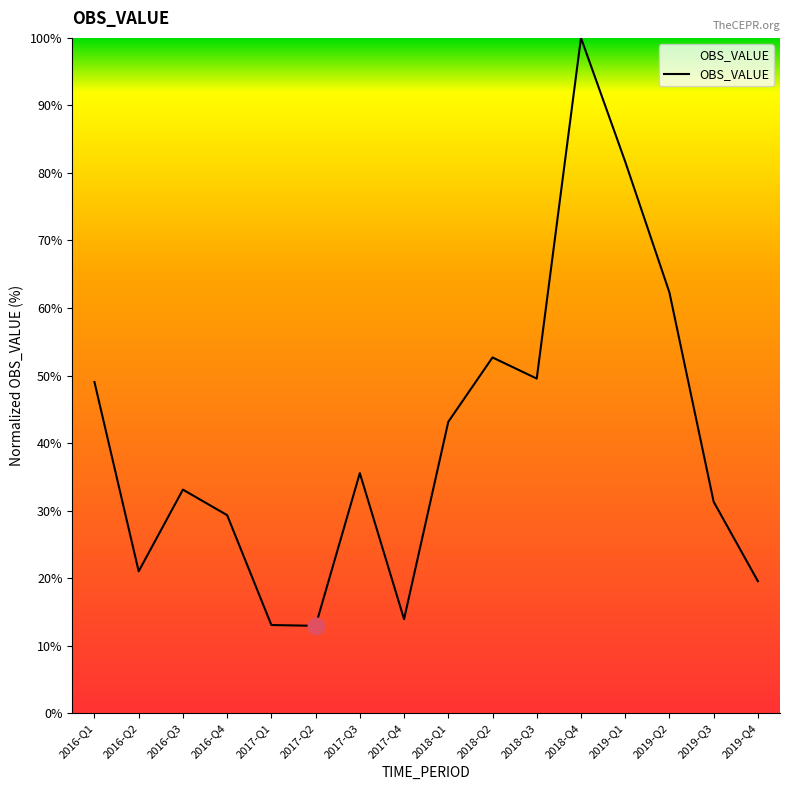

What is the ratio of the value at 2016-Q3 to the value at 2016-Q2?

1.6